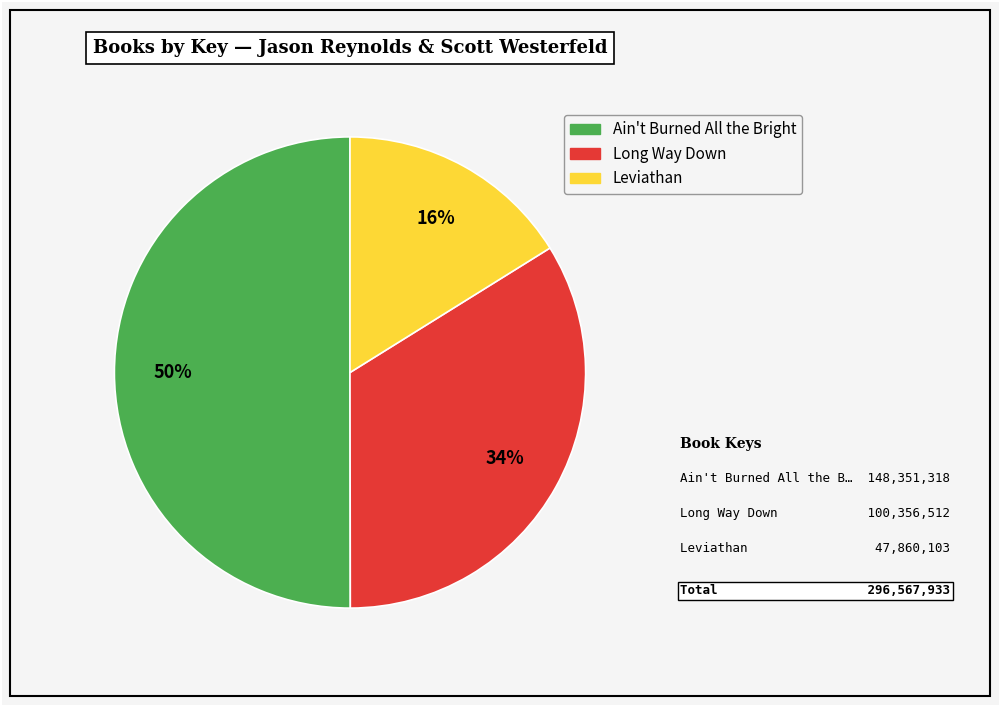

Rank the categories by value from highest to lowest.

Ain't Burned All the Bright, Long Way Down, Leviathan